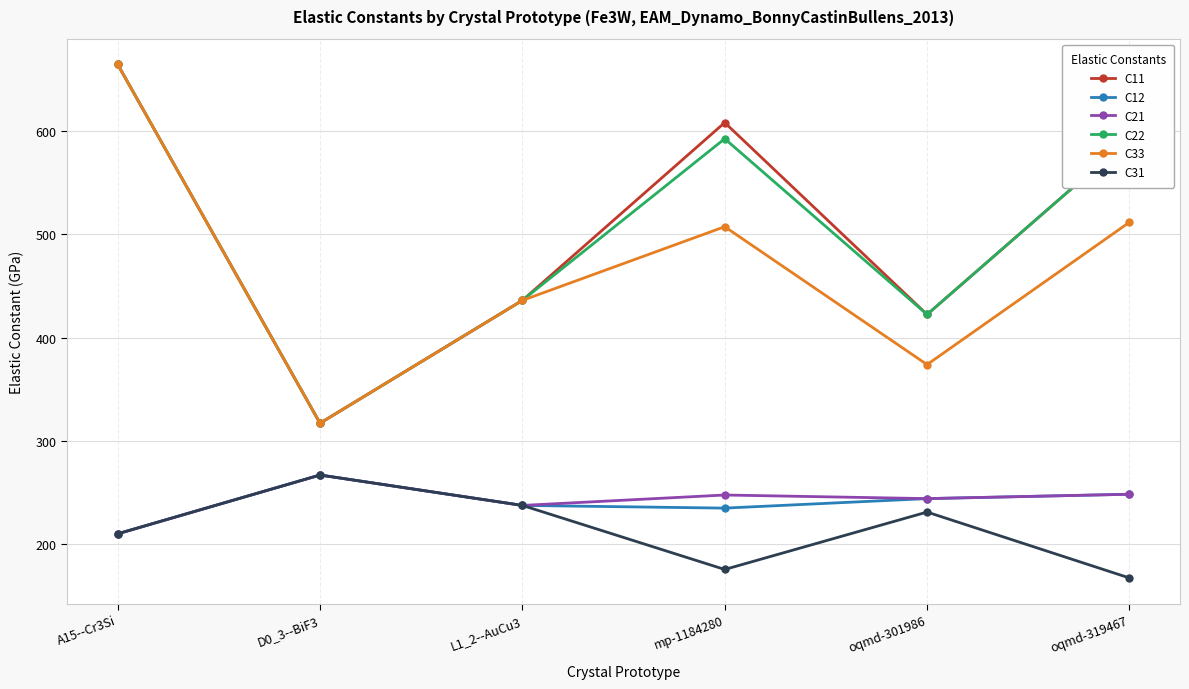

Is the value of C21 at mp-1184280 greater than the value of C22 at oqmd-301986?

No